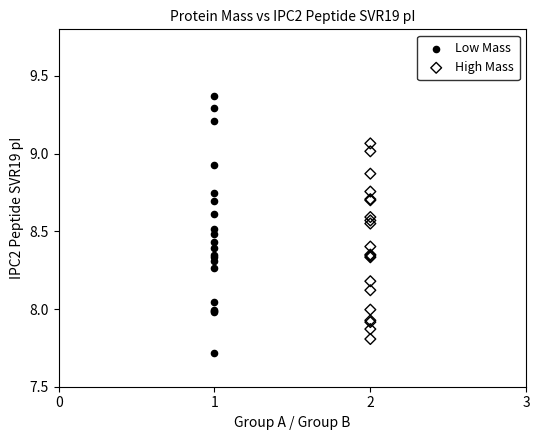

Which series has the largest Y range (max minus min)?

Low Mass